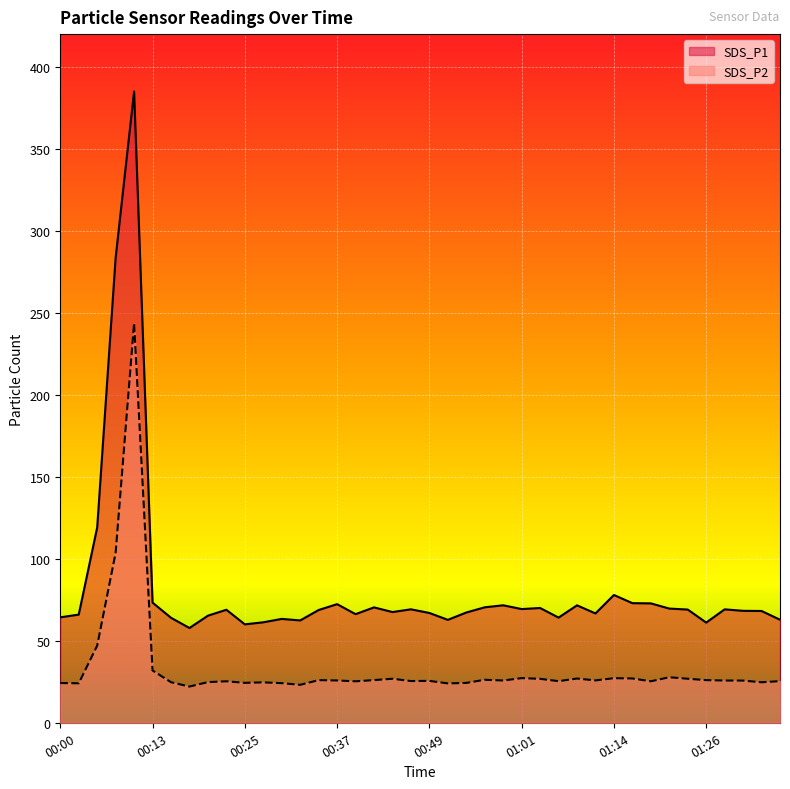

How many lines are shown in the chart?

2